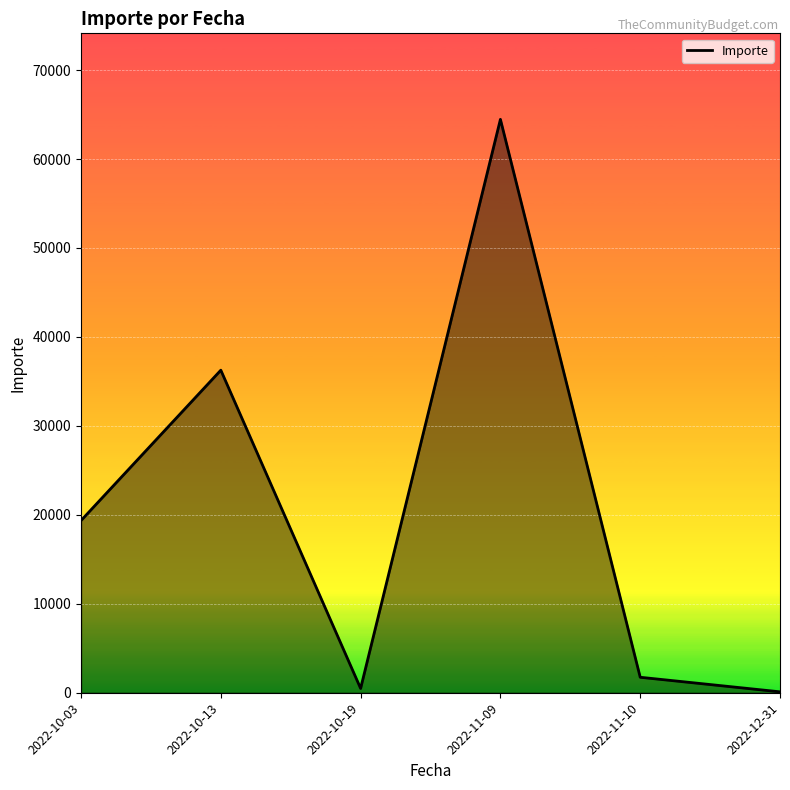

What is the maximum value shown in the chart?

64464.0